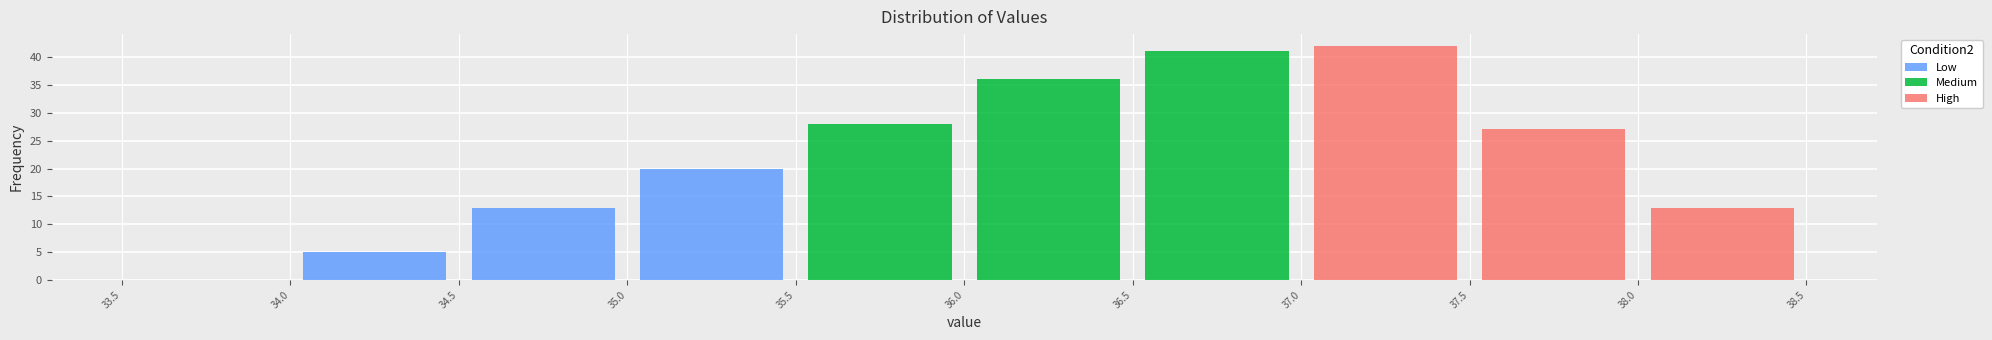

Reading left to right, transcribe this chart: for each stacked bar, give the range it covers on the x-axis and its total height. The values are not printed on the chart, so give them approximately, as read against the axis.

33.5 to 34.0: 0
34.0 to 34.5: 5
34.5 to 35.0: 13
35.0 to 35.5: 20
35.5 to 36.0: 28
36.0 to 36.5: 36
36.5 to 37.0: 41
37.0 to 37.5: 42
37.5 to 38.0: 27
38.0 to 38.5: 13